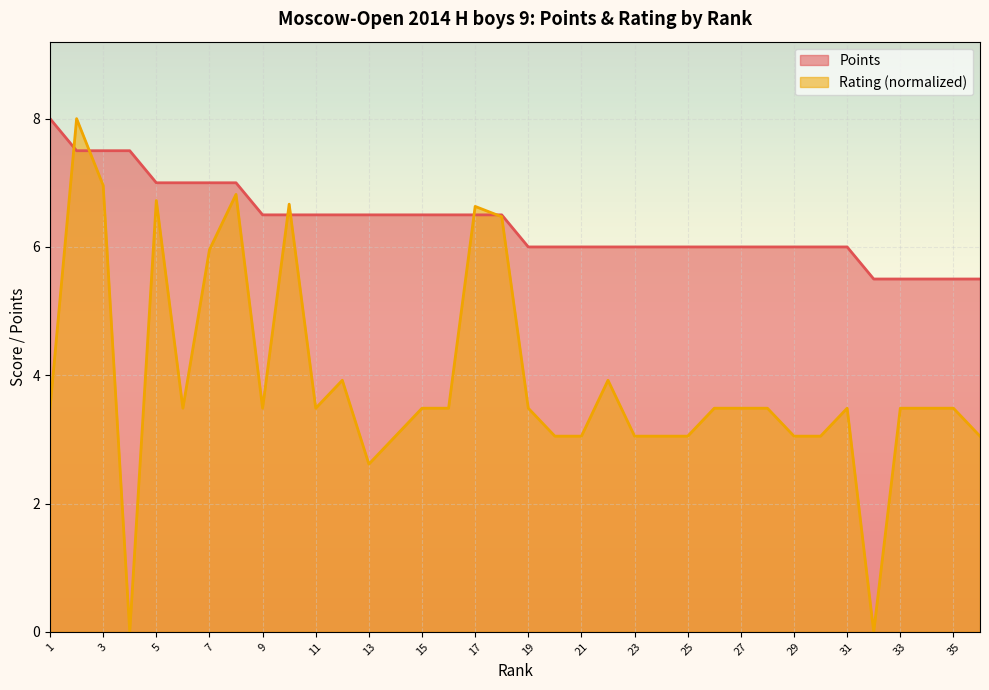

List the series in order of their peak value, highest first.

Points, Rating